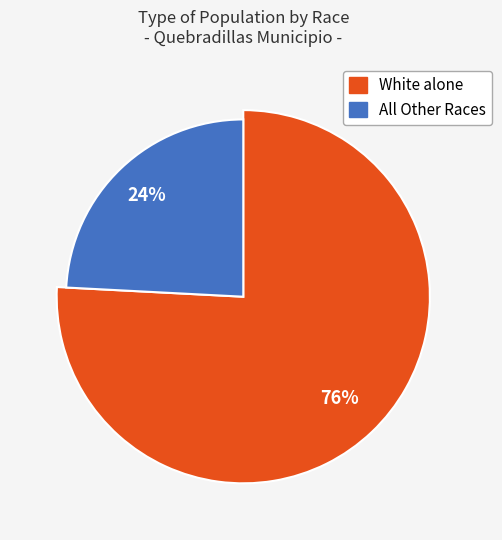

Does White alone represent more than half of the total?

Yes